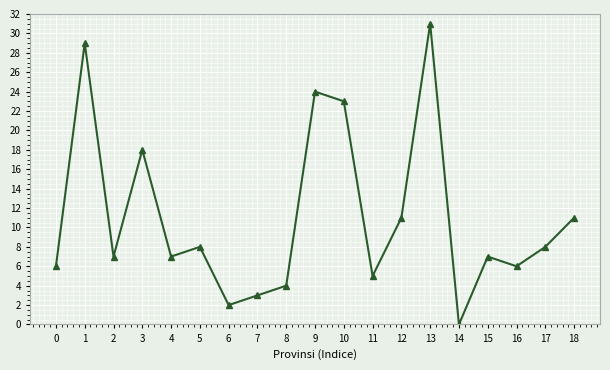

At which category does the data reach its first local valley?

2